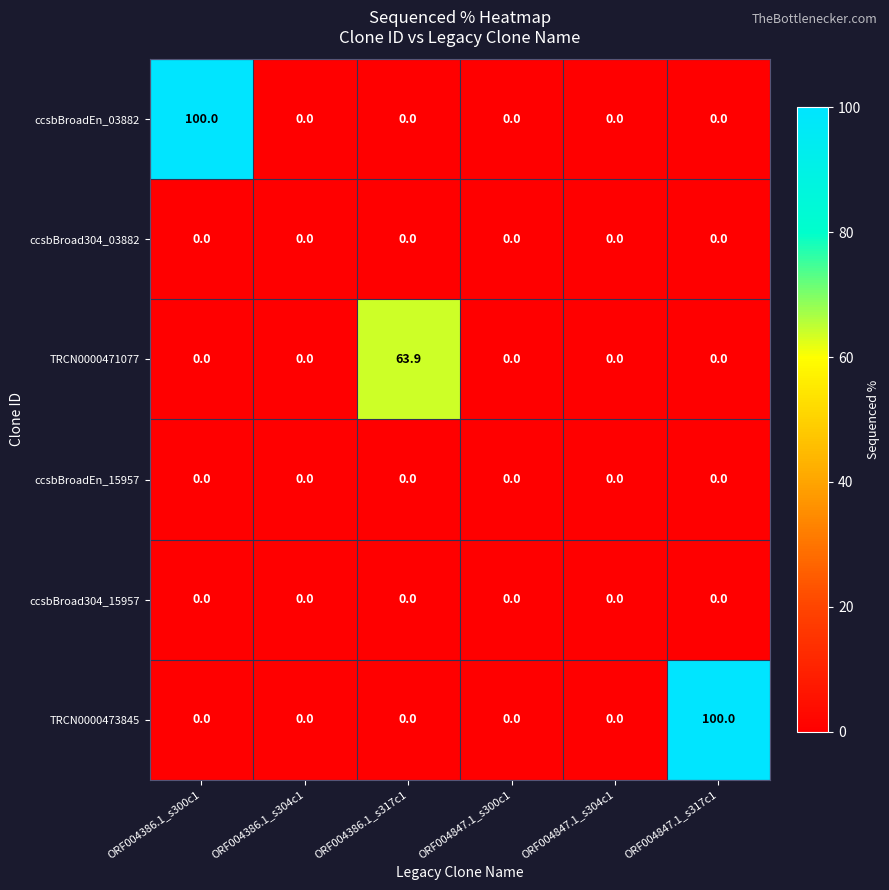

The value of ccsbBroad304_03882 at ORF004847.1_s304c1 is 0.0. True or false?

True